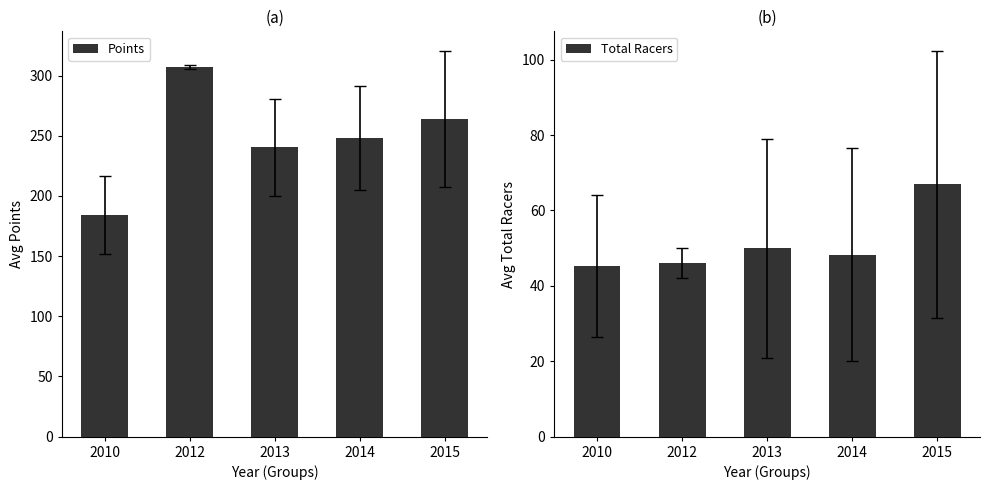

Which series has the widest spread of values?

Points